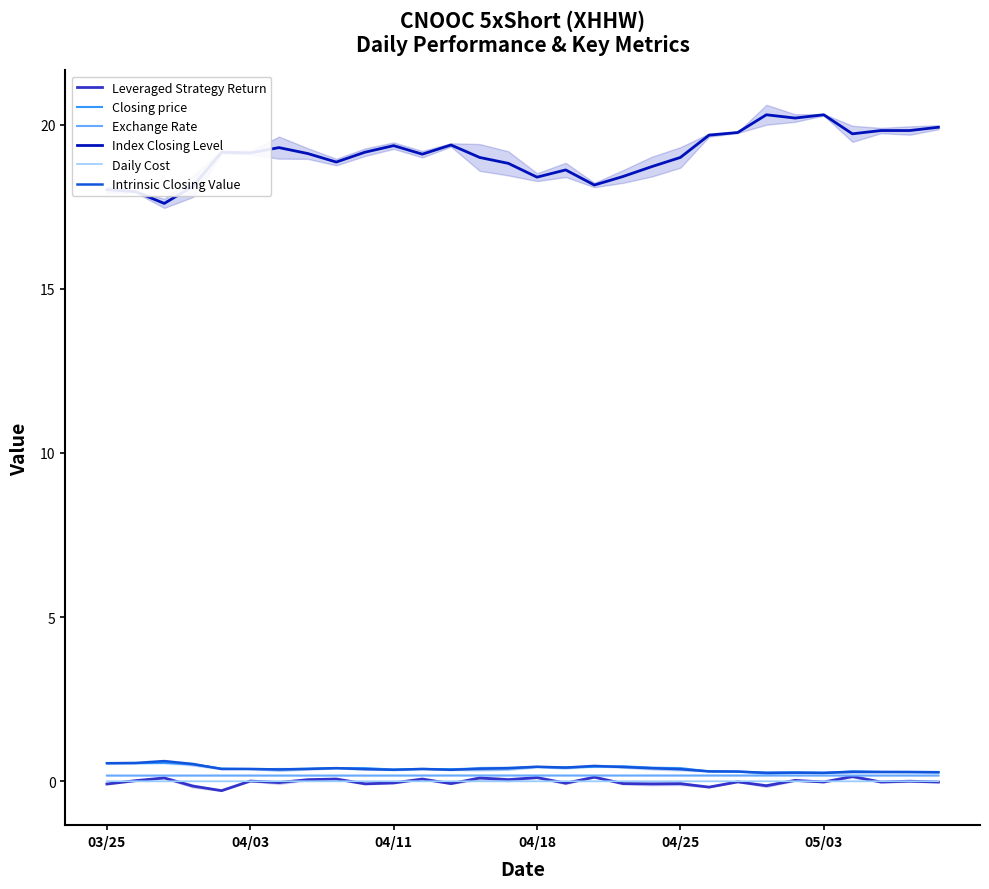

The Leveraged Strategy Return series shows 0.0 at 04/03. True or false?

True